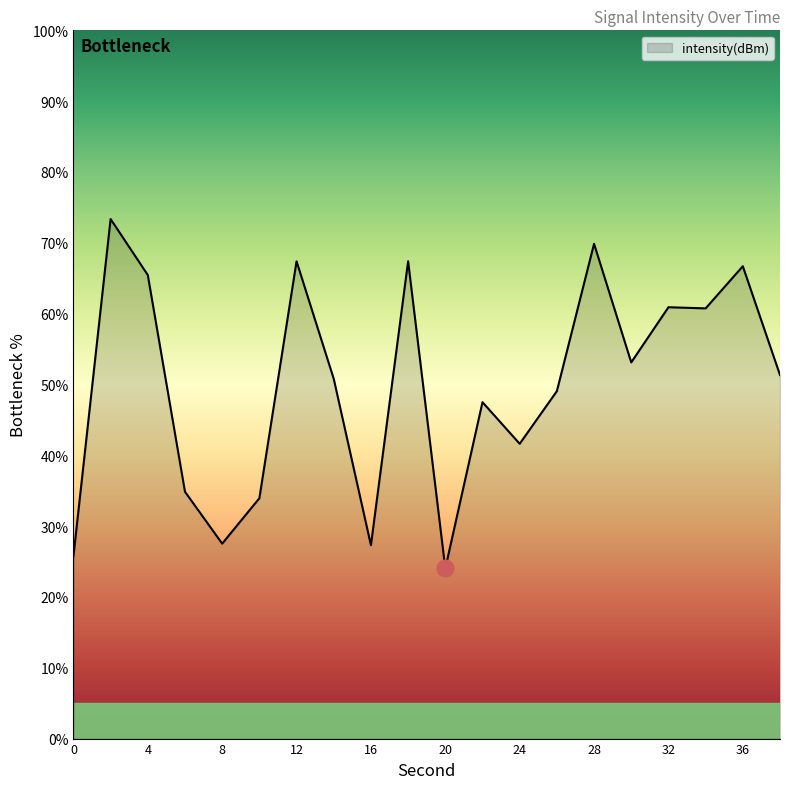

What is the smallest value displayed?

24.0